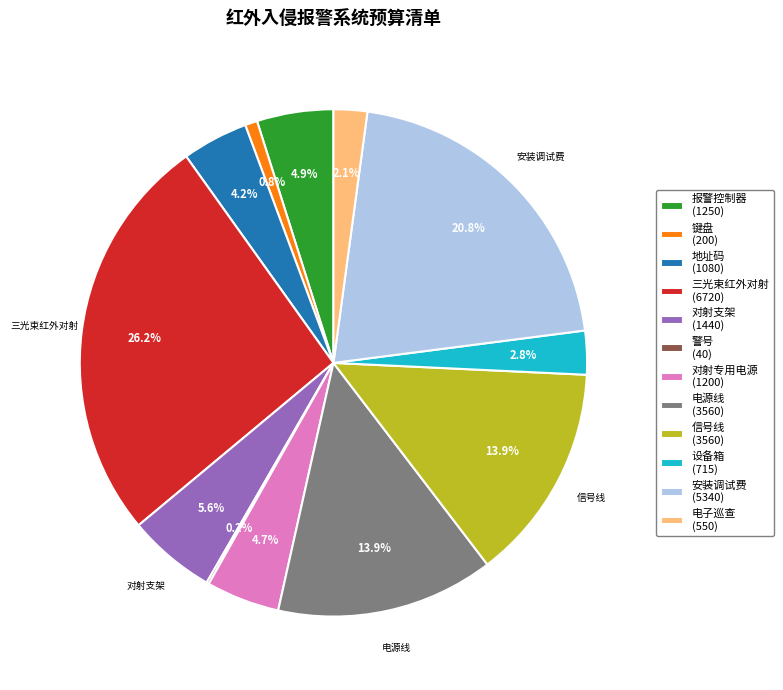

Is there any slice that represents more than half of the pie?

No